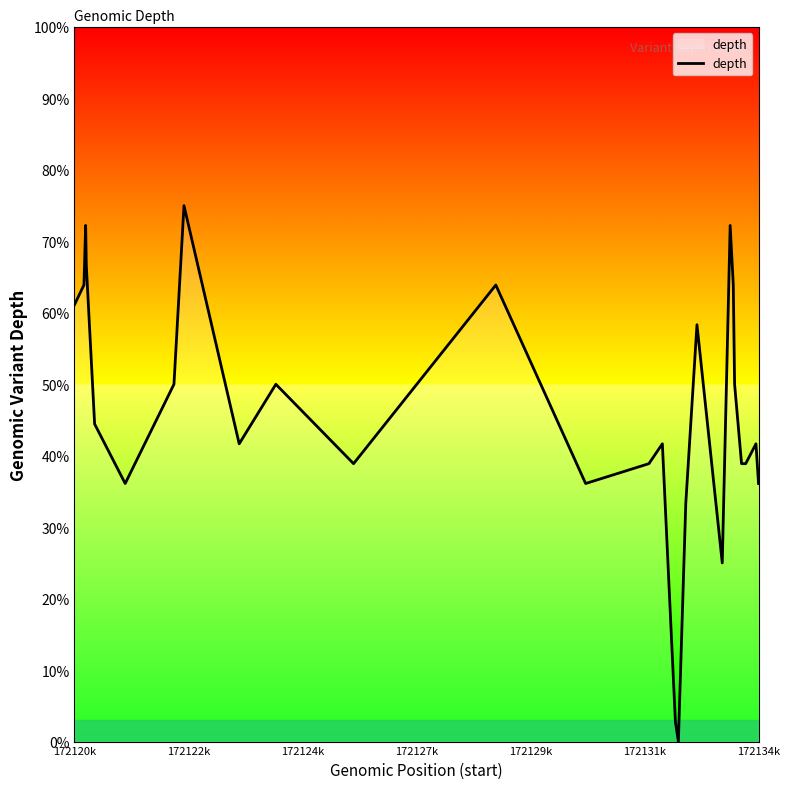

How many values exceed 41?

16